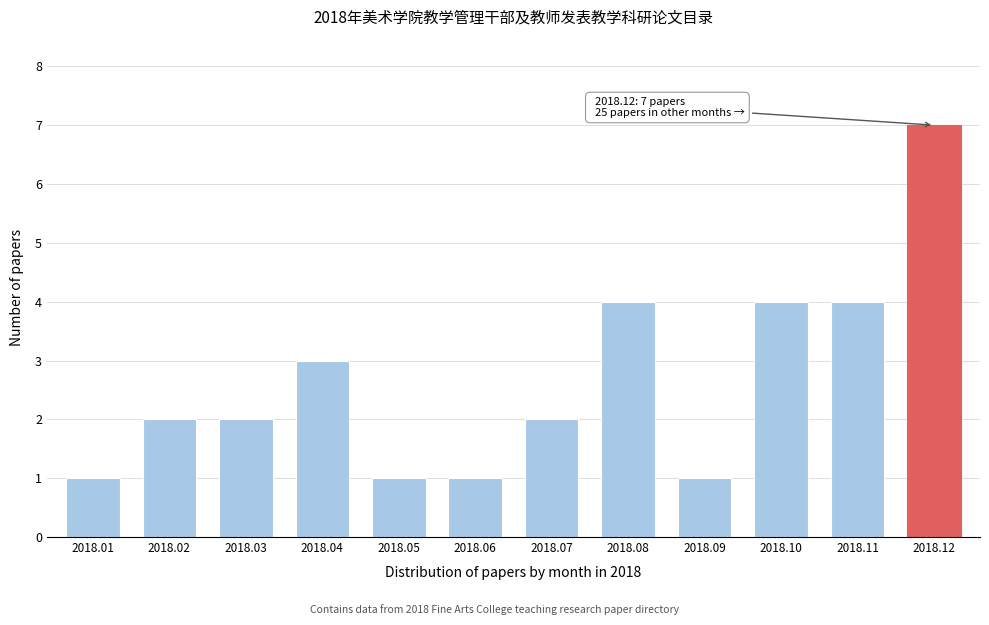

Reading right to left, extract all data points from this chart.

7	4	4	1	4	2	1	1	3	2	2	1